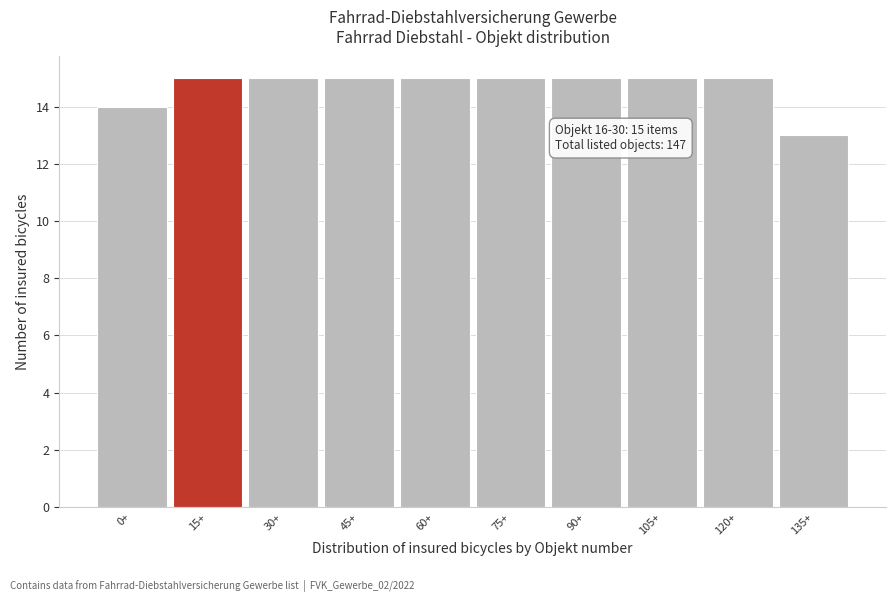

Reading right to left, list all the values displayed in this chart.

13	15	15	15	15	15	15	15	15	14